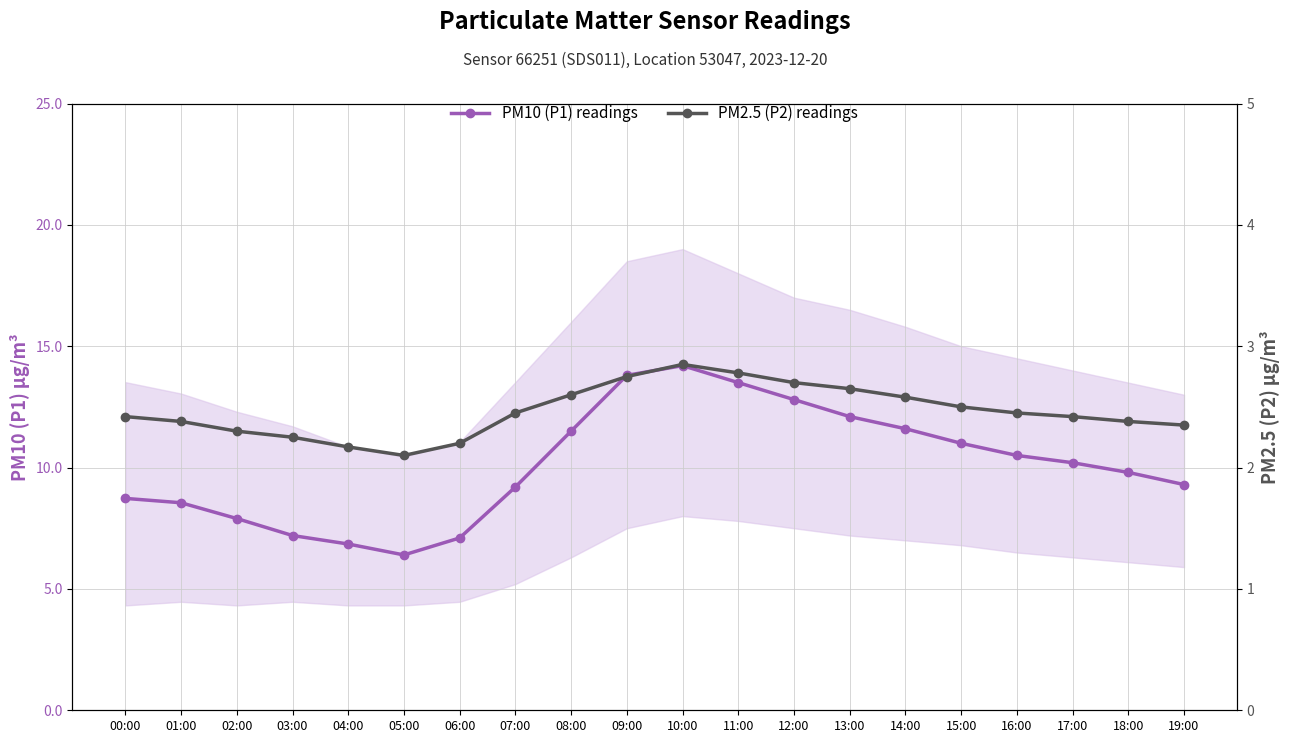

What is the lowest value of the PM10 (P1) readings series?

6.4